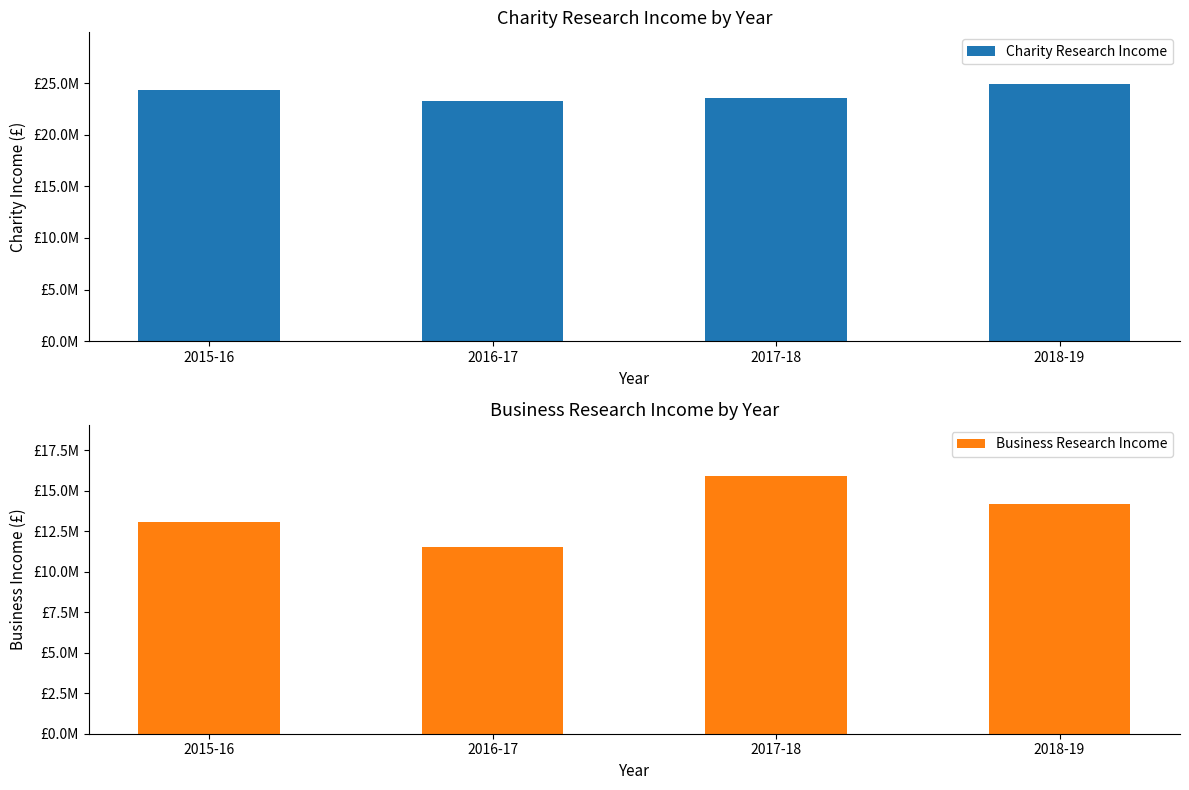

How many bars are there in each group?

2